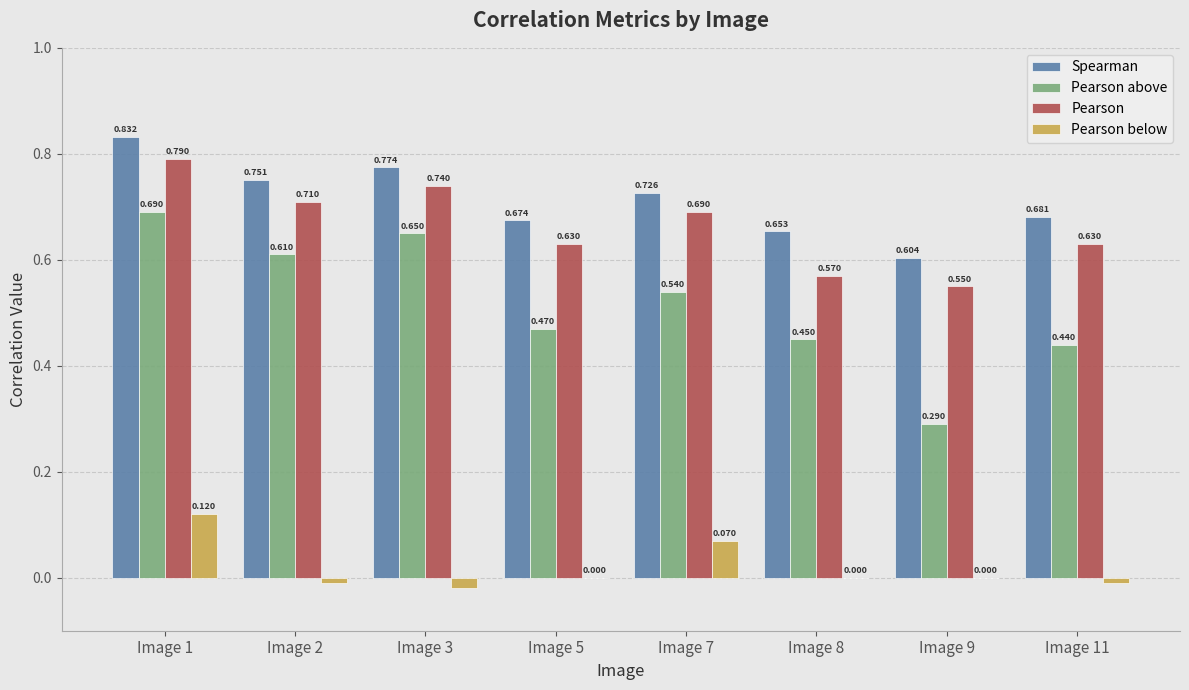

How many data points does each series have?

8